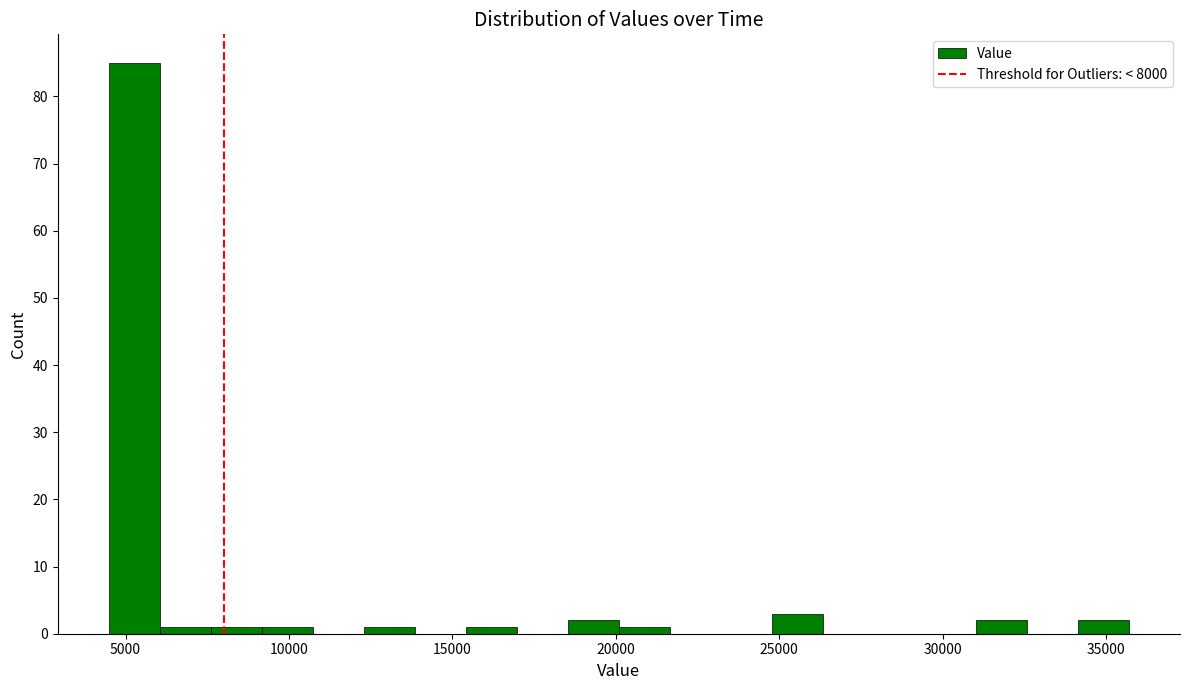

Read against the x-axis, roughly where is the centre of the tallest bar?

5500